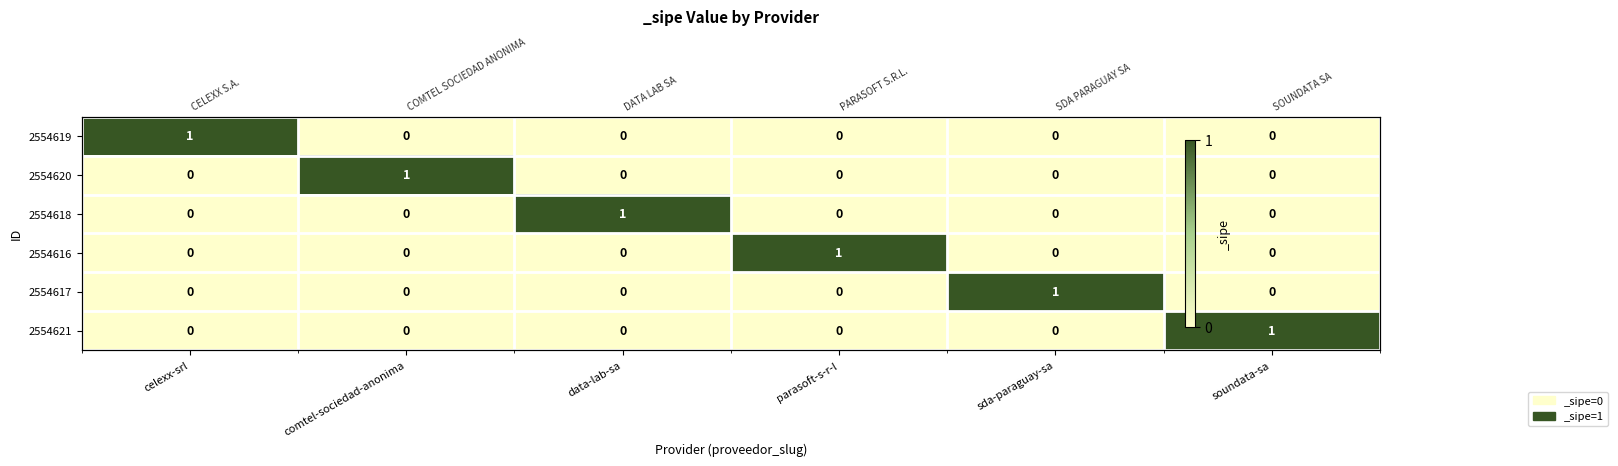

What is the sum of the 2554616 values at soundata-sa and parasoft-s-r-l?

1